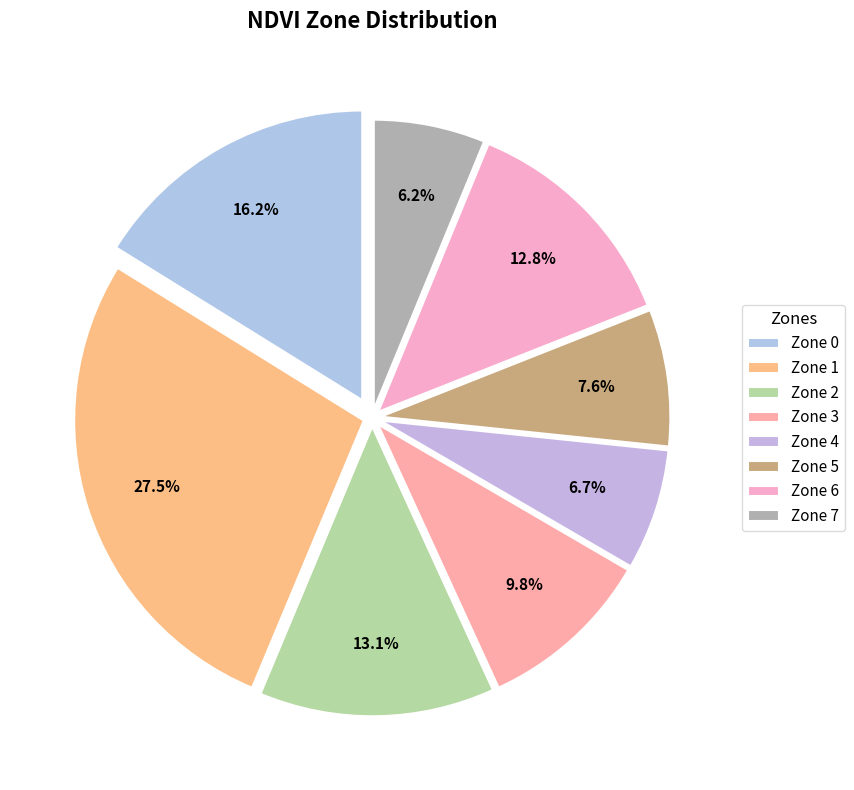

What is the smallest slice in the pie chart?

Zone 7